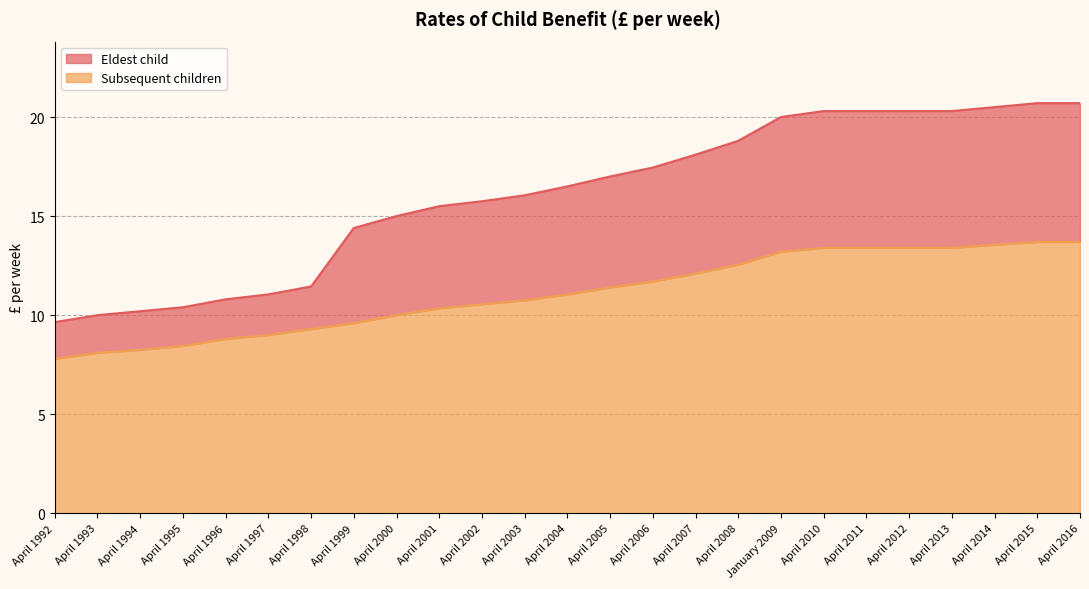

Which has a higher value, April 1997 or April 2000?

April 2000